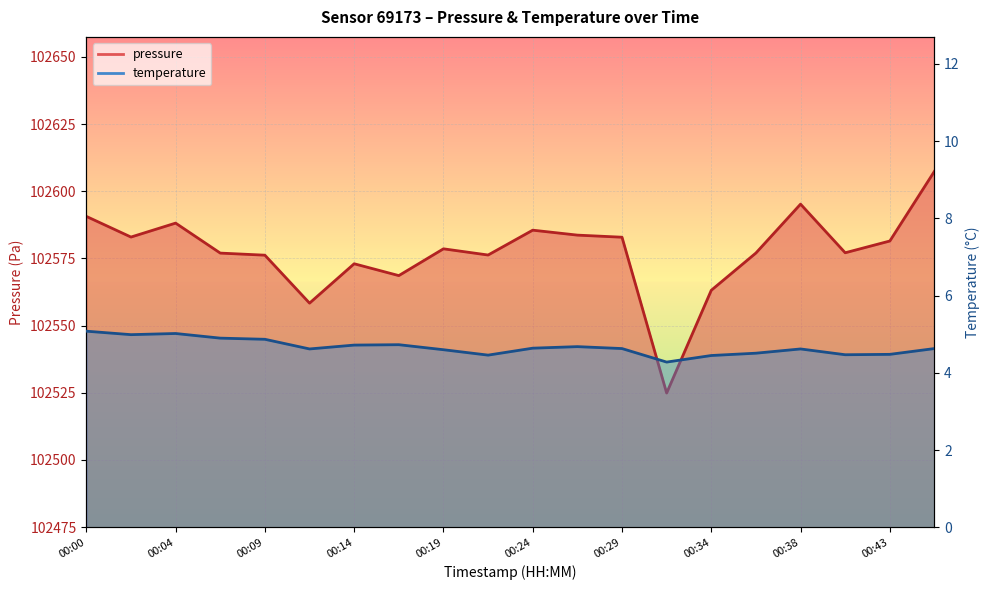

True or false: temperature has a value of 6.0 at 00:21.

False